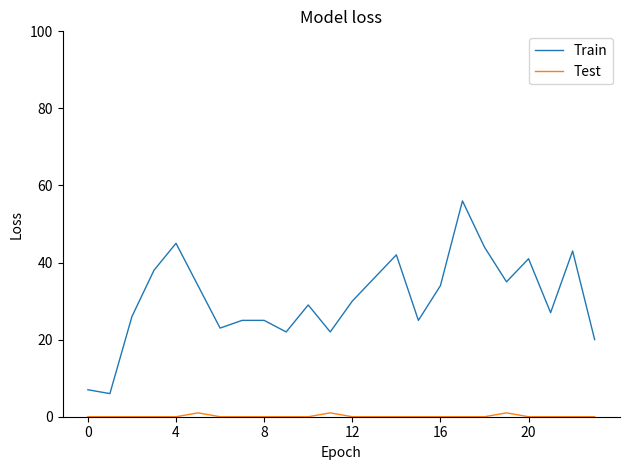

Rank the series by their maximum value, from highest to lowest.

Train, Test